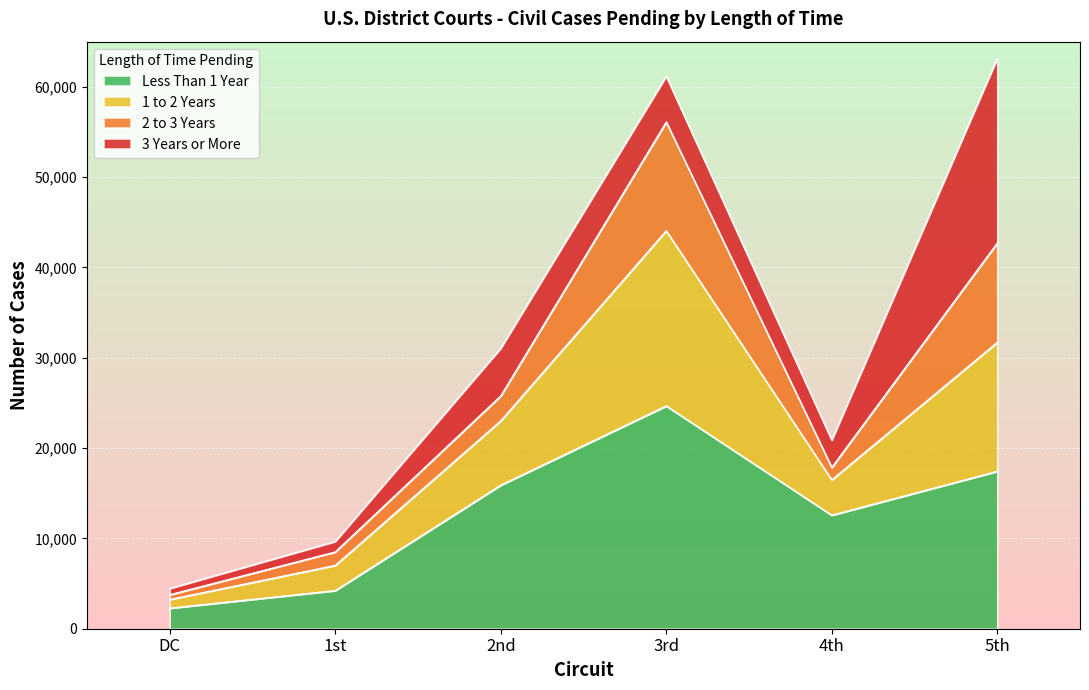

Which category has the lowest value in the Less Than 1 Year series?

DC